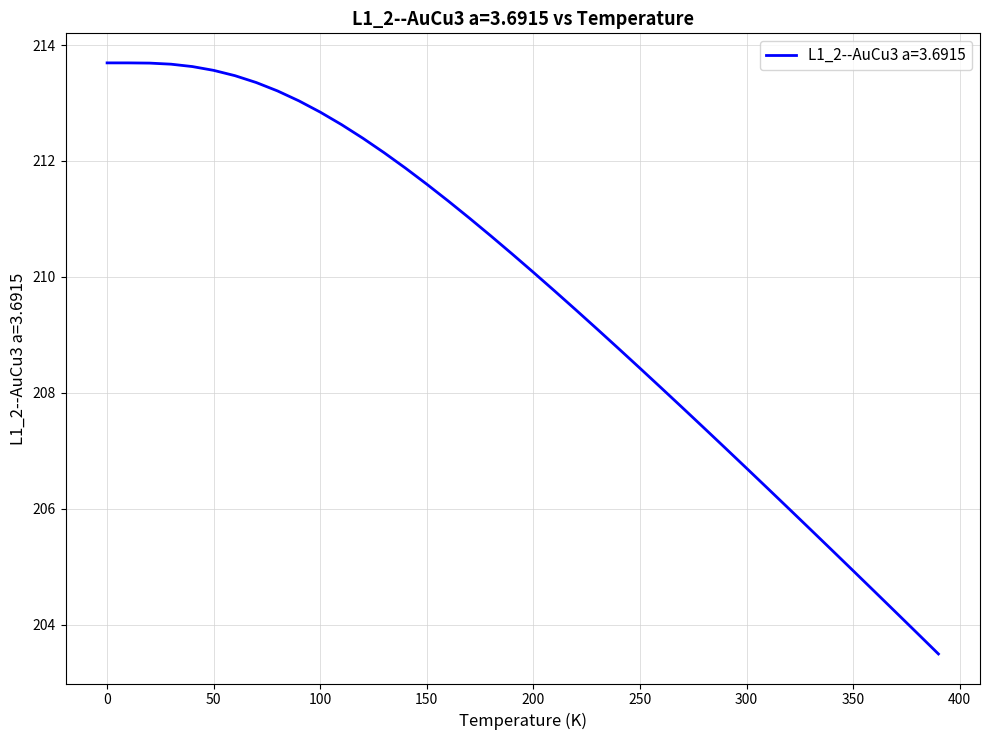

What is the maximum value shown in the chart?

213.7